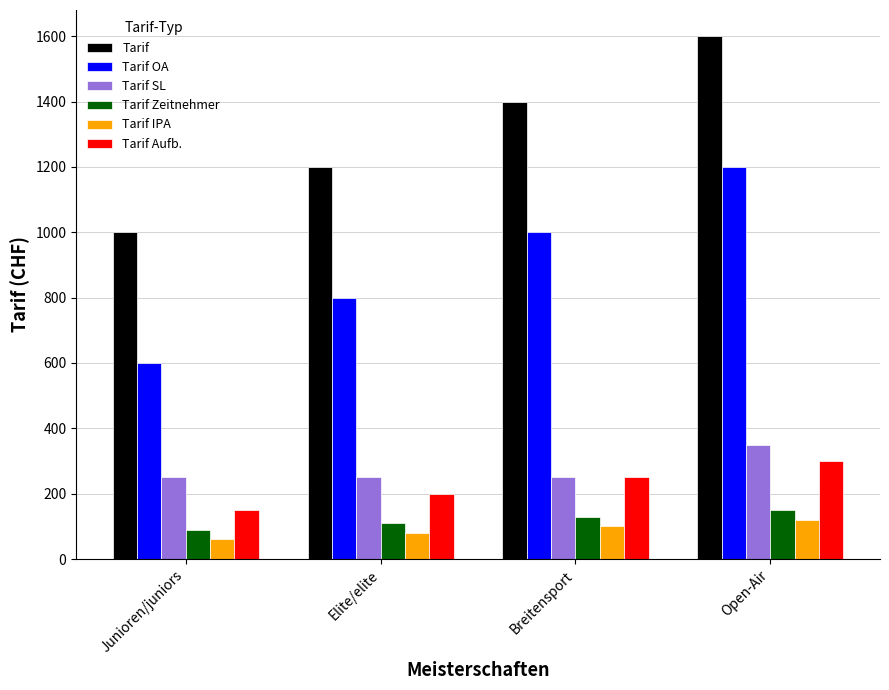

At which category does the chart reach its minimum across all series?

Junioren/juniors